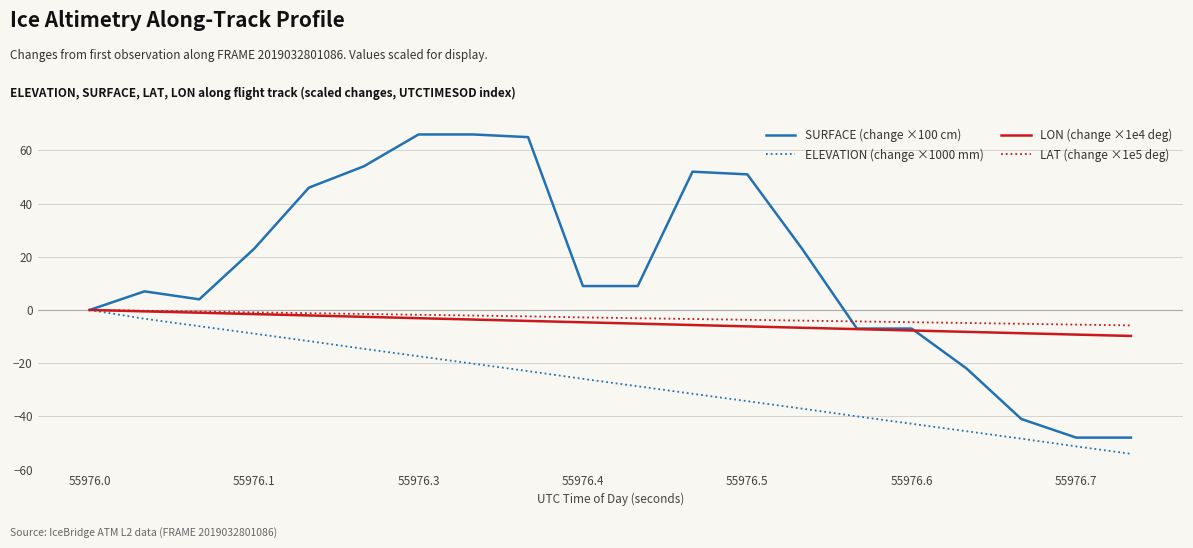

Which series has the largest total across all categories?

SURFACE (change ×100 cm)